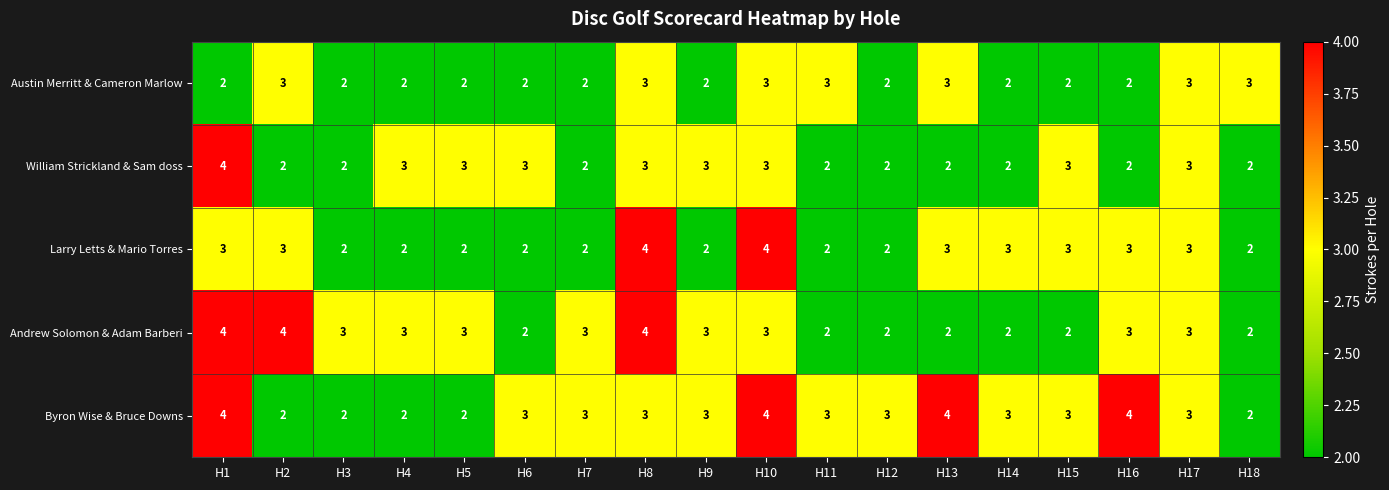

How many William Strickland & Sam doss values are between 2 and 3?

17